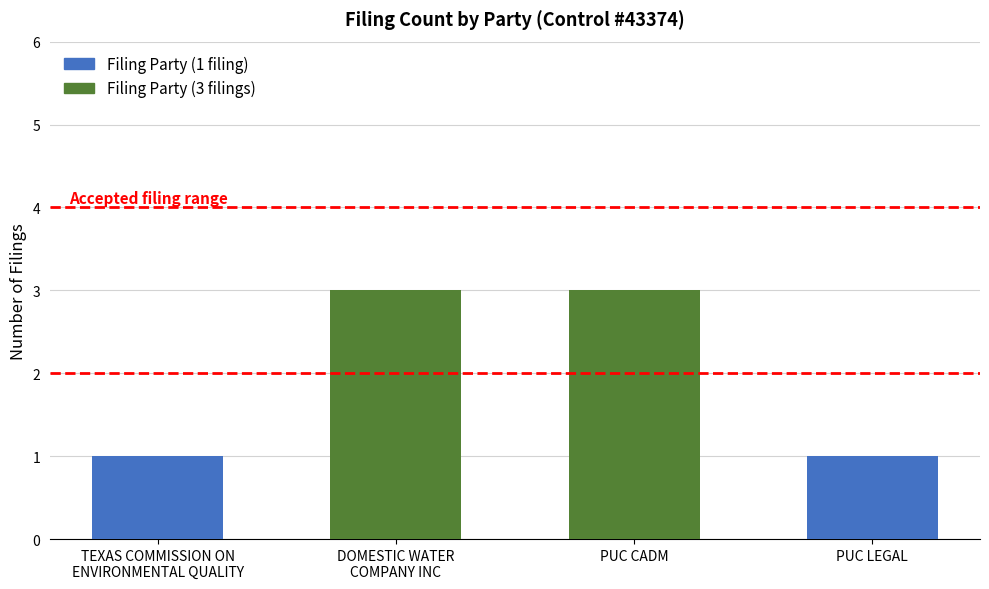

What is the smallest value displayed?

1